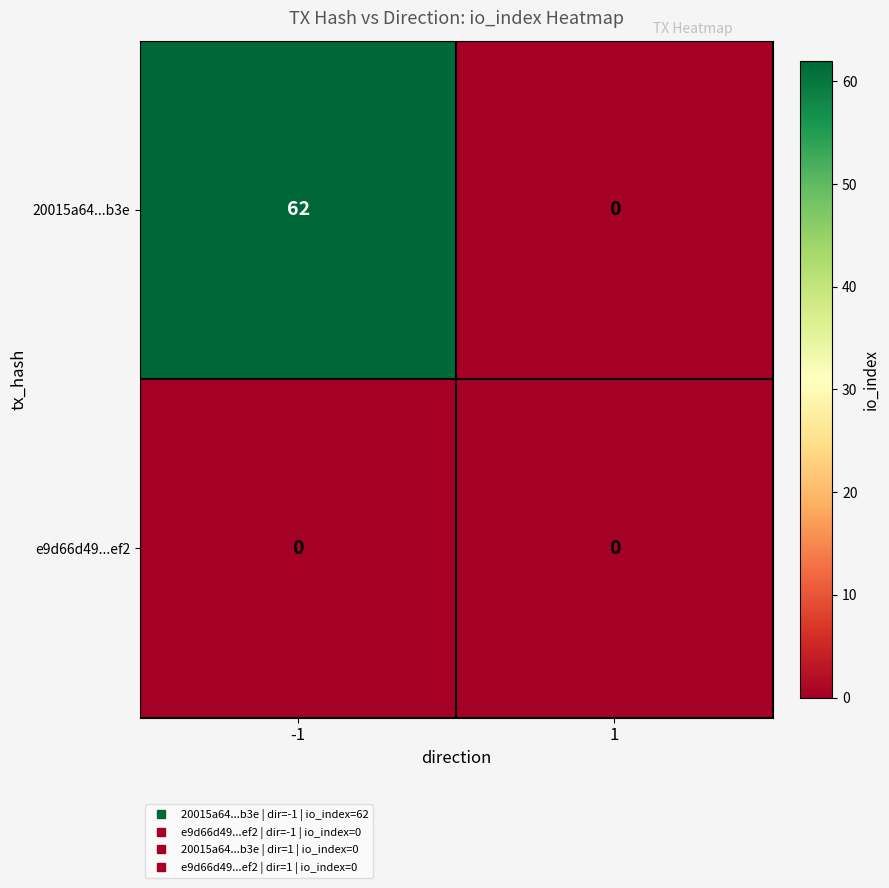

What is the highest value of the 20015a64...b3e series?

62